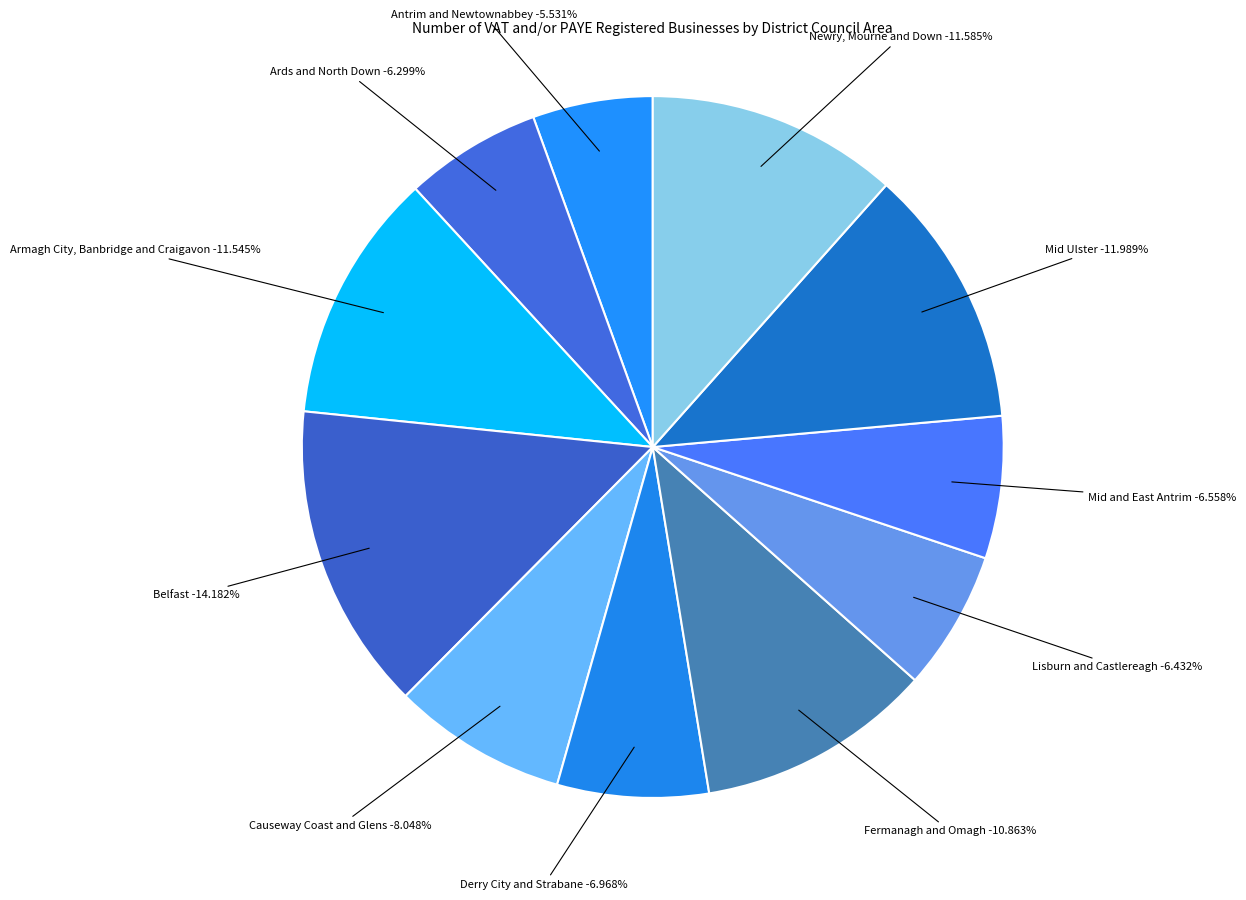

Is it true that Mid Ulster is 24% of the pie?

False